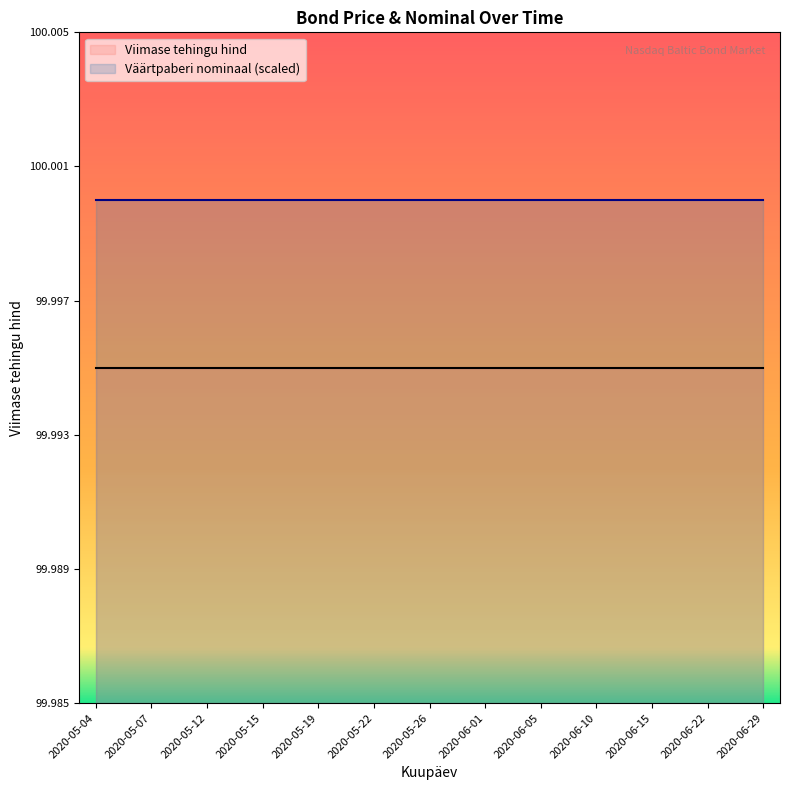

List the series in order of their overall mean, highest first.

Väärtpaberi nominaal (scaled), Viimase tehingu hind